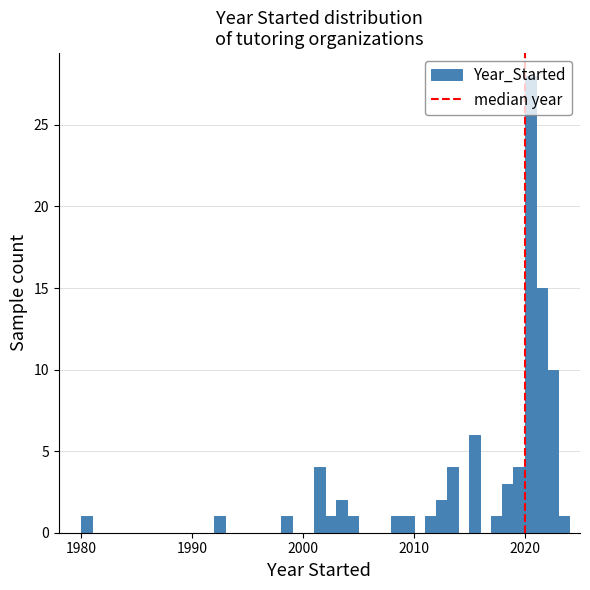

Read against the x-axis, roughly where is the centre of the tallest bar?

2021